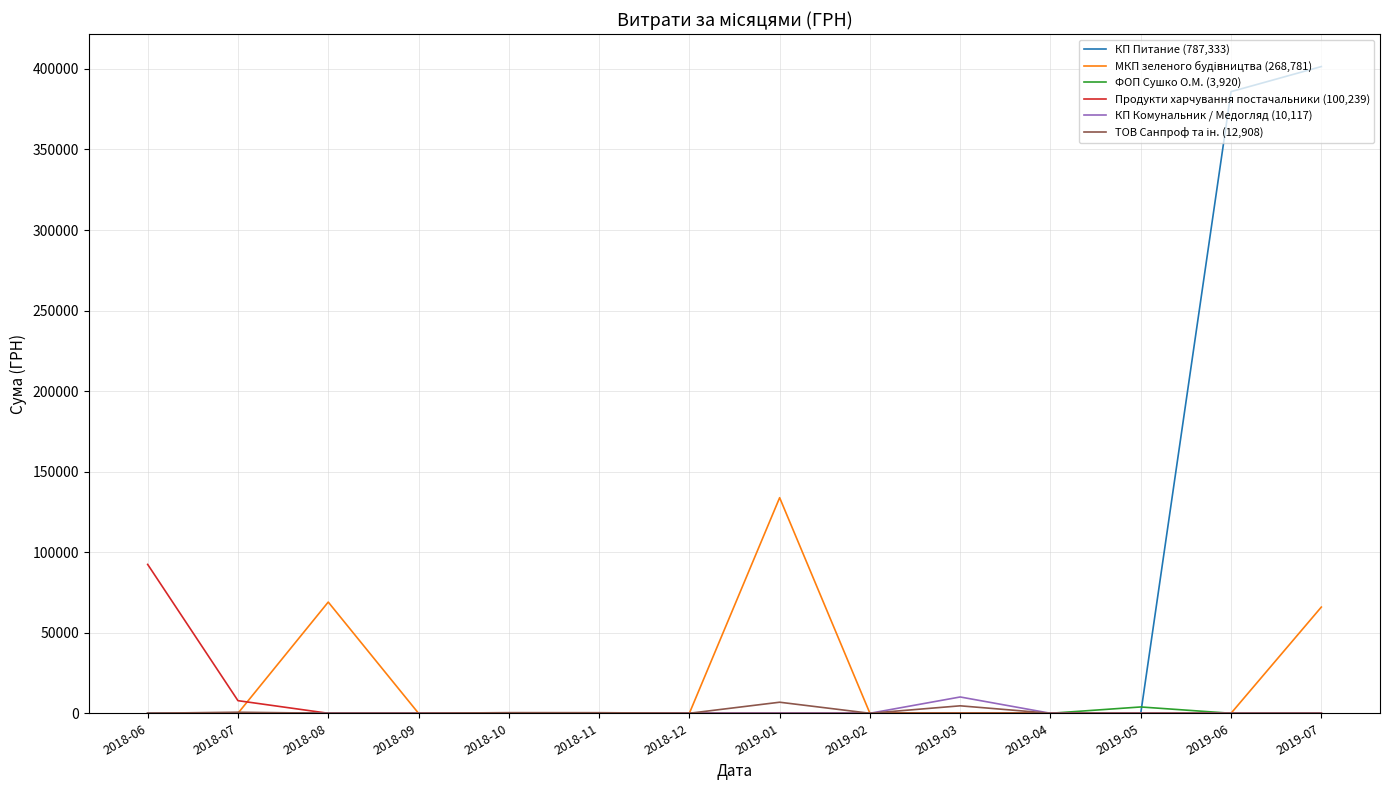

Which series has the largest total across all categories?

КП Питание (787,333)